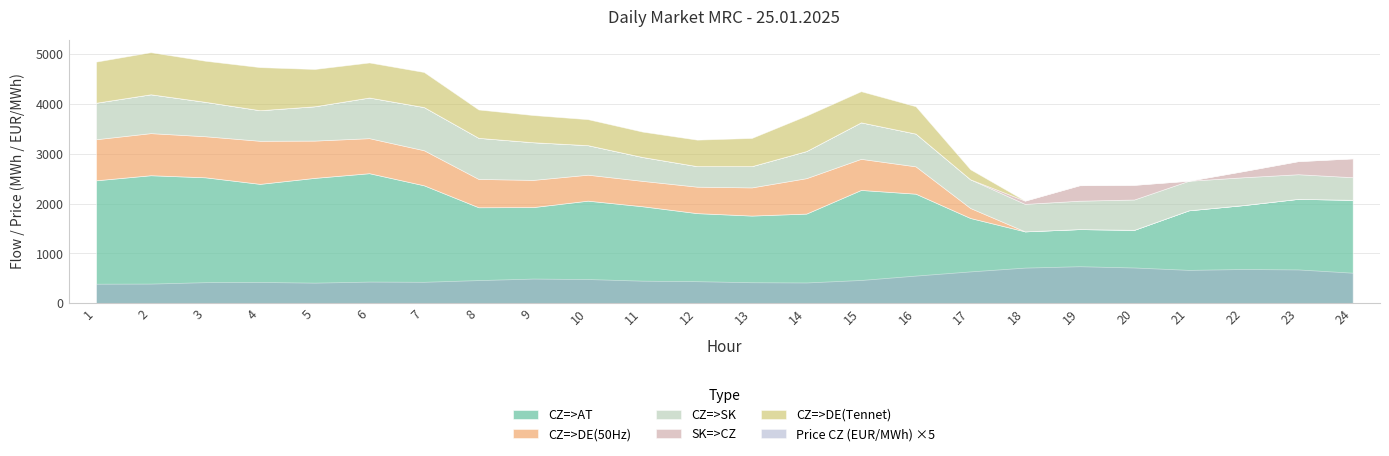

How many interior local peaks does the CZ=>DE(Tennet) series have?

4